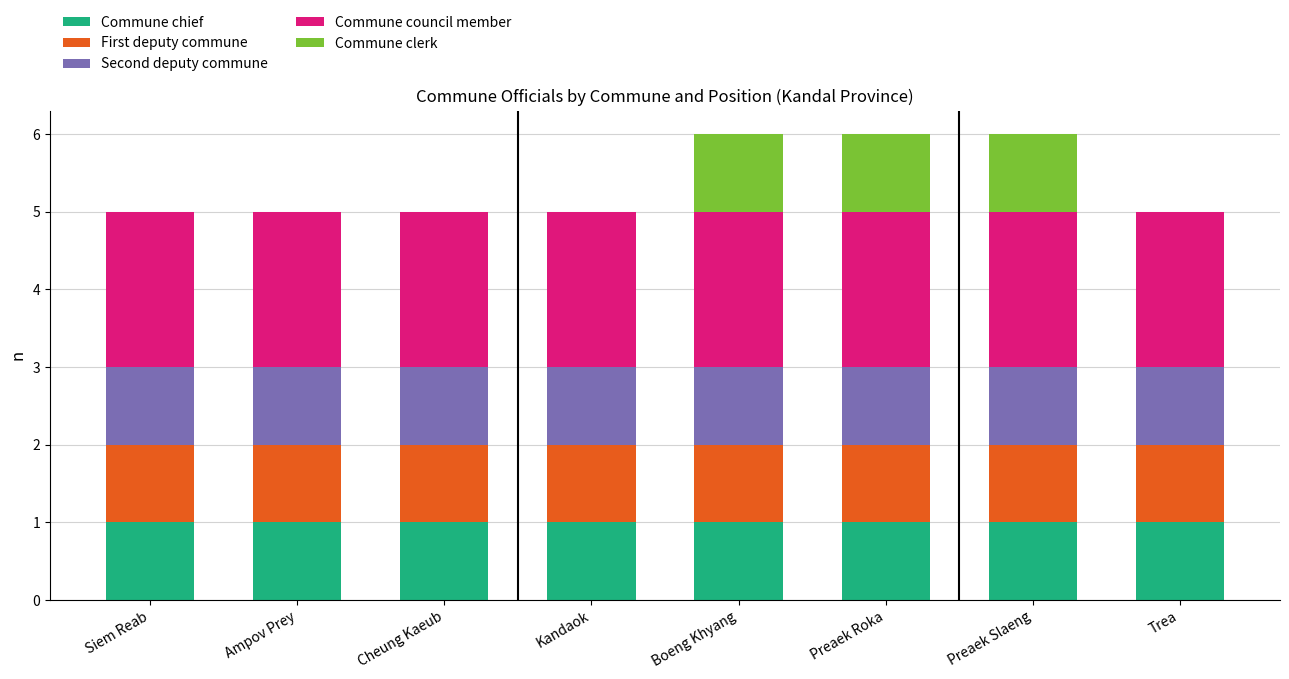

The value of Commune chief at Ampov Prey is 1. True or false?

True